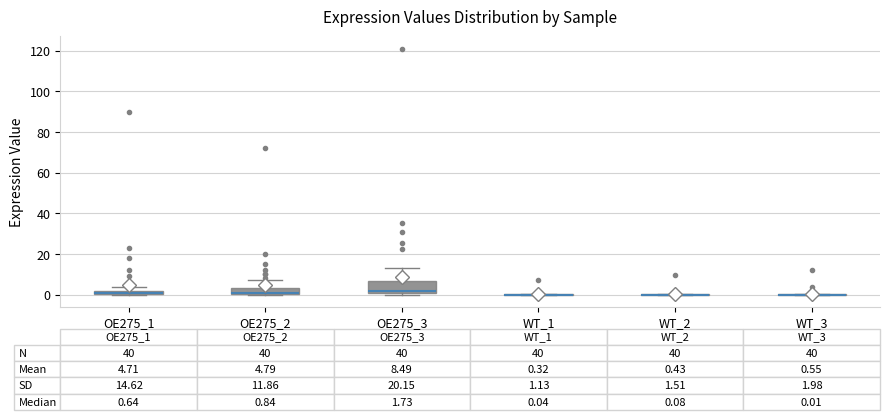

Comparing the boxes themselves (not the whiskers), which one is the tallest?

OE275_3